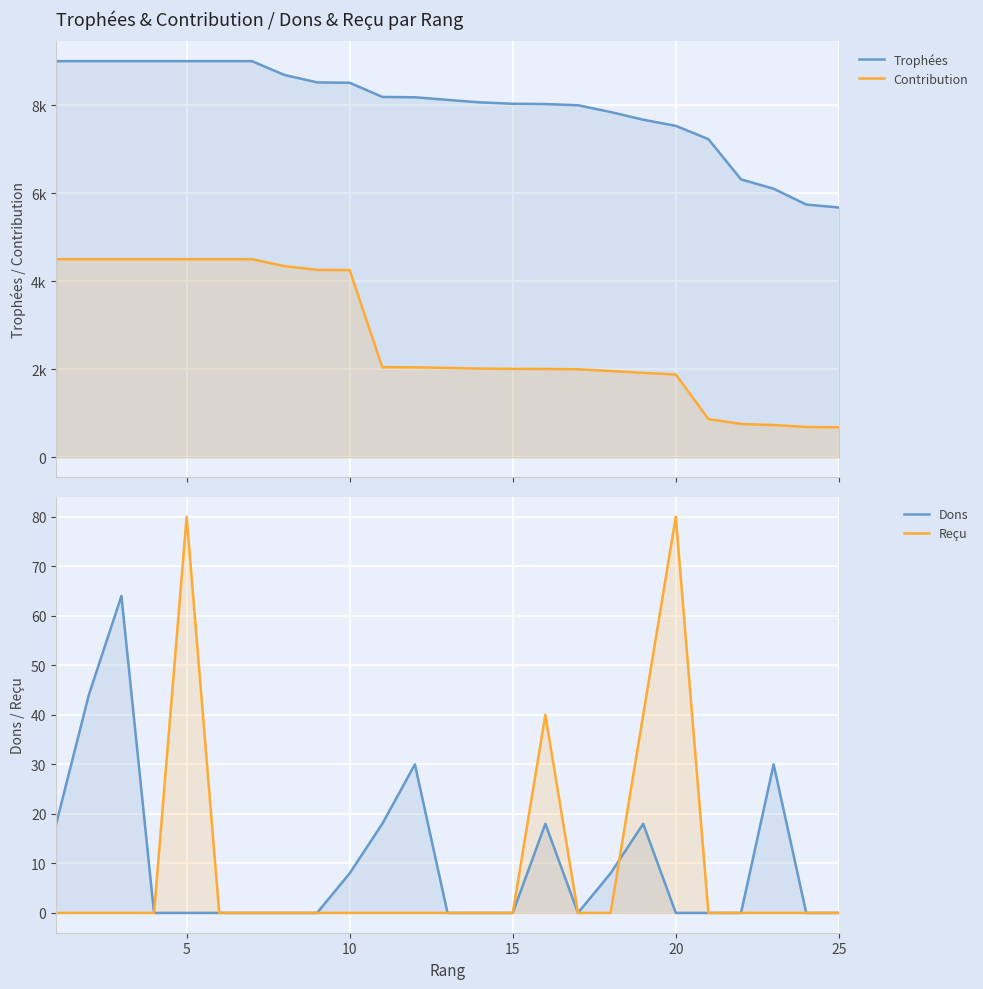

How many lines are shown in the chart?

4